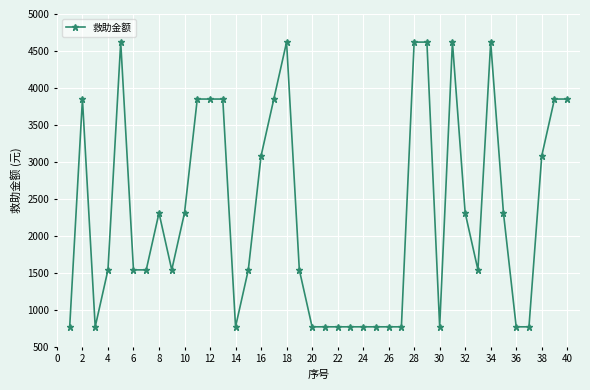

True or false: the data has more than 0 interior local peaks.

True